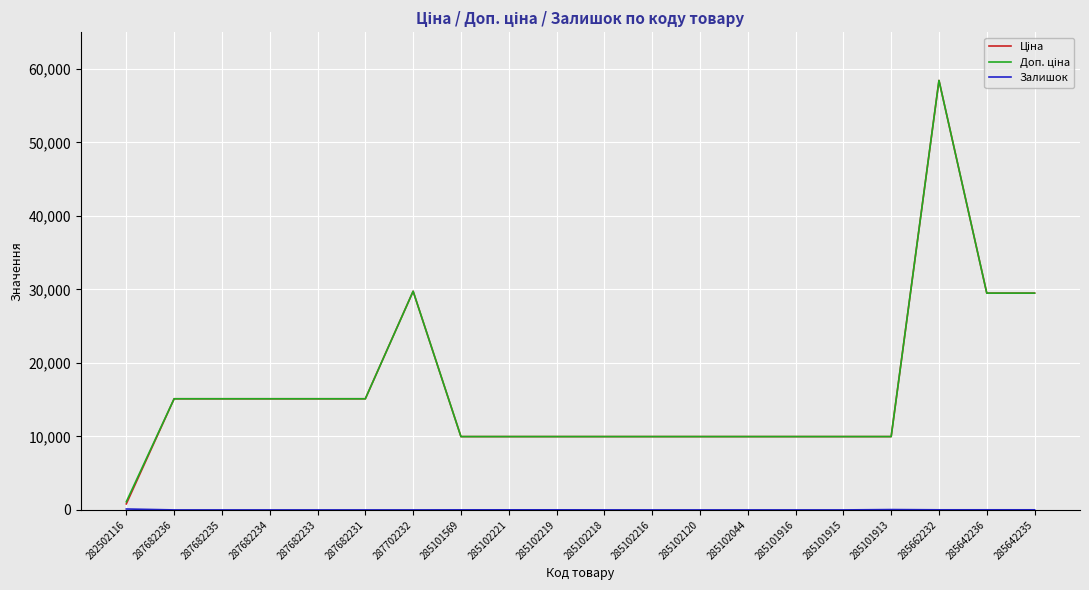

At which category does the chart reach its peak across all series?

285662232